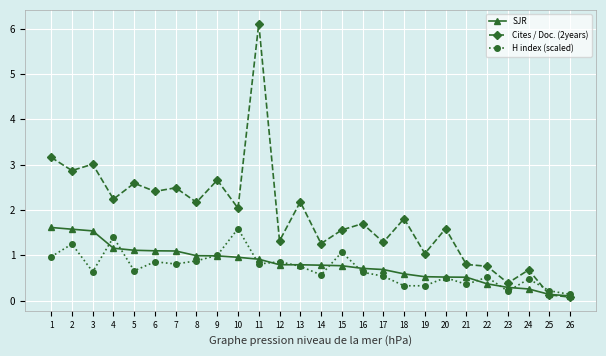

How many intersections are there between SJR and Cites / Doc. (2years)?

1